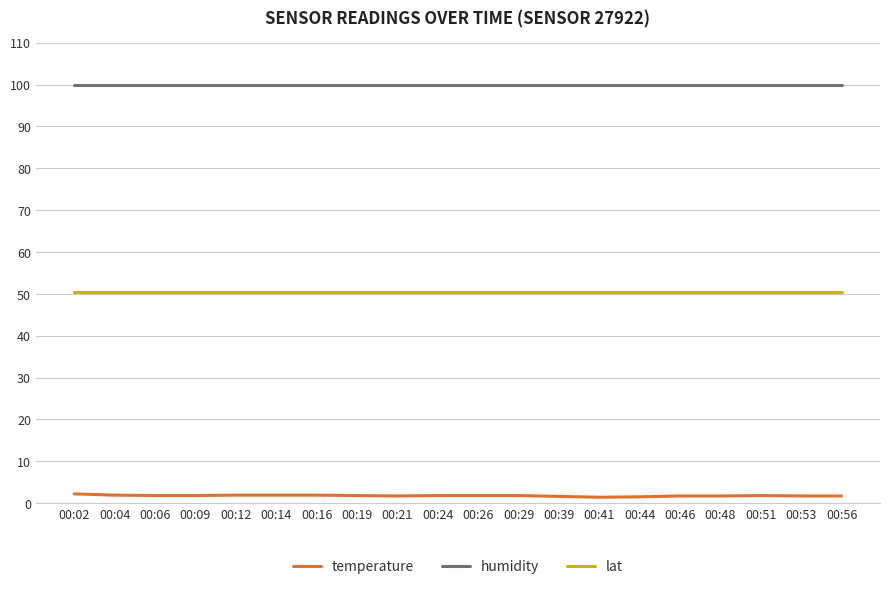

True or false: humidity and lat intersect in this chart.

False